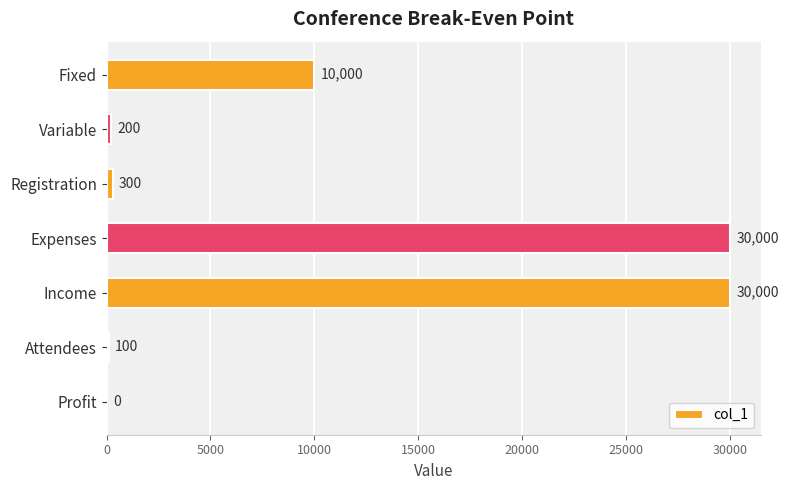

What is the greatest value displayed?

30000